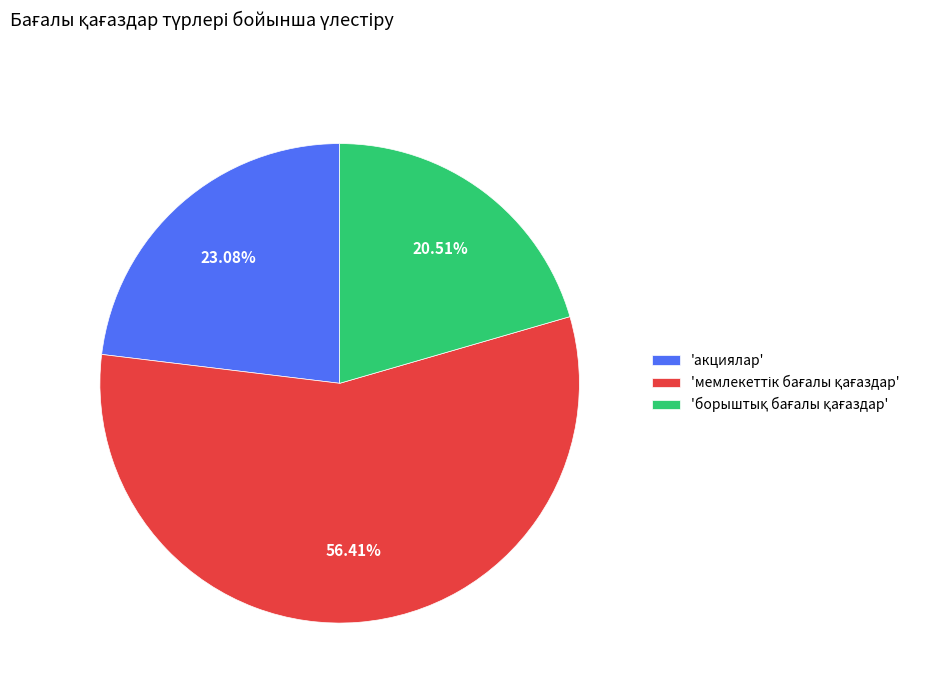

Does 'акциялар' account for over 50% of the chart?

No